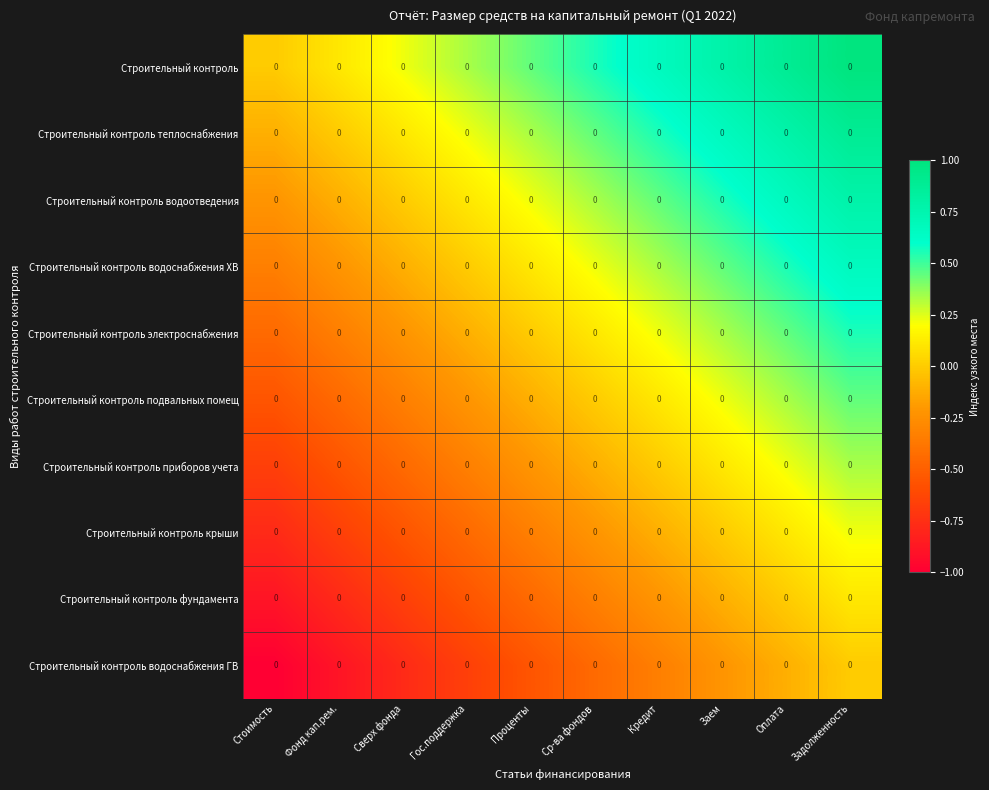

Which has a higher value, Фонд кап.рем. or Стоимость?

Фонд кап.рем.